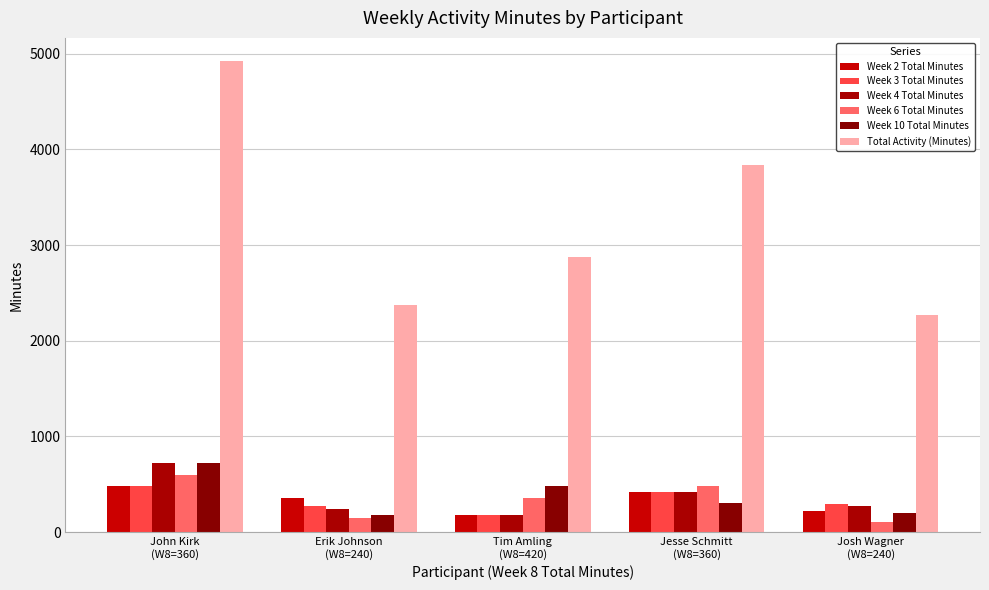

What is the sum of the Week 4 Total Minutes values at Tim Amling
(W8=420) and John Kirk
(W8=360)?

900